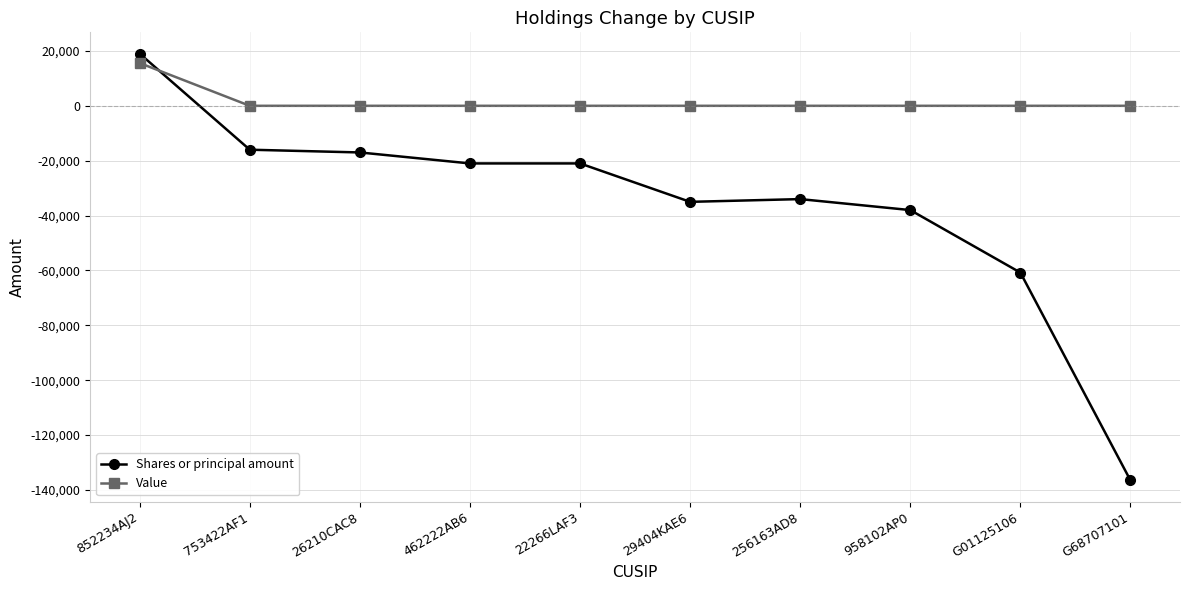

What is the minimum value shown in the chart?

-136508